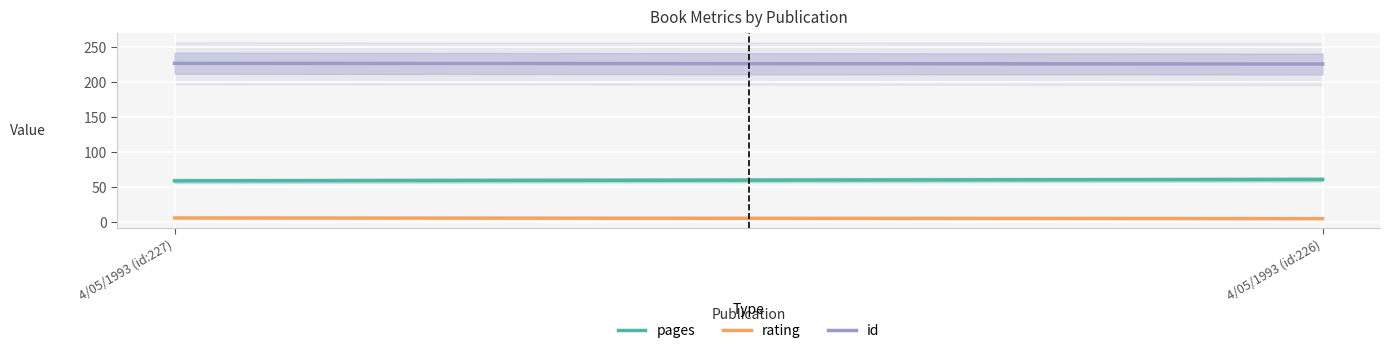

Rank the categories by rating value from lowest to highest.

4/05/1993 (id:226), 4/05/1993 (id:227)